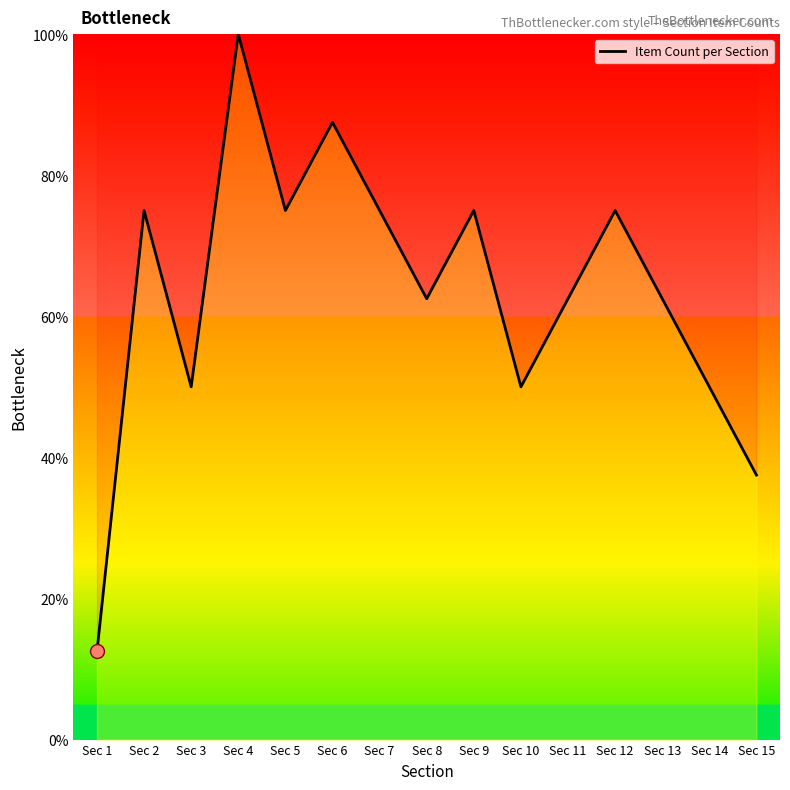

Approximately how many times larger is the value at Sec 9 compared to Sec 11?

1.2